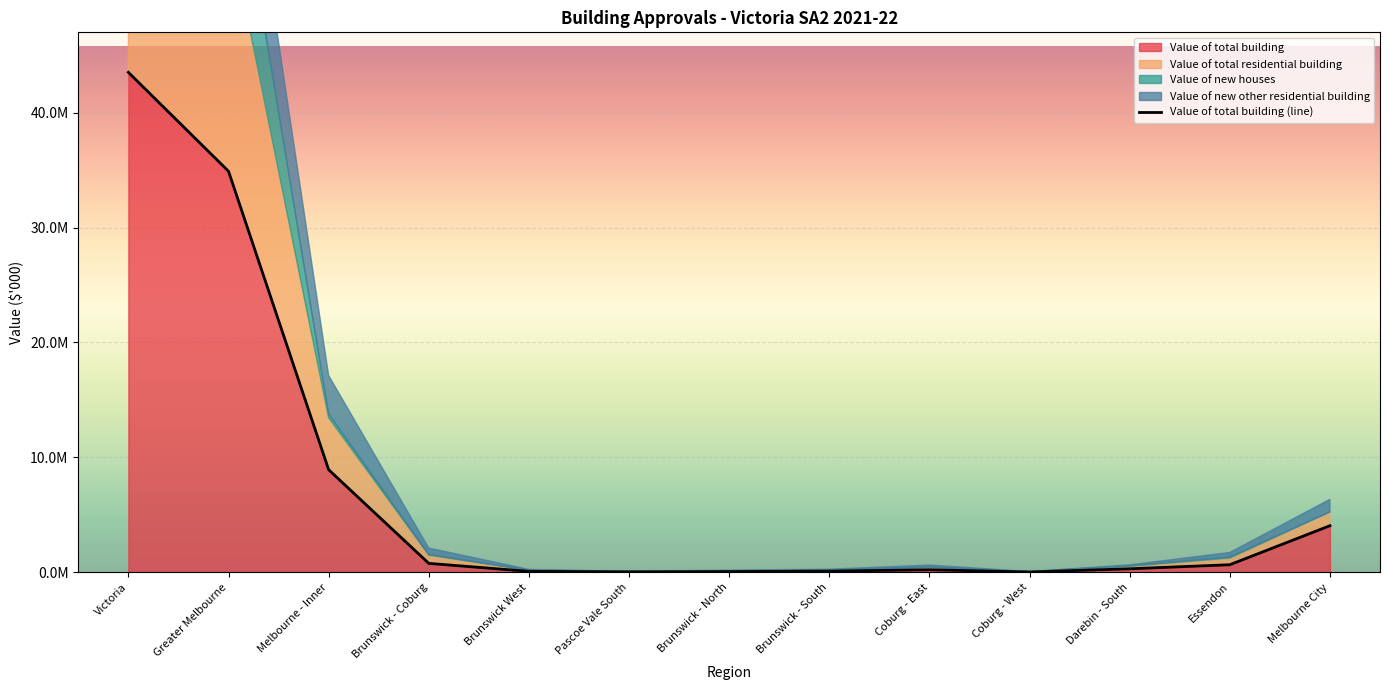

The value at Brunswick - North is 35407.2. True or false?

False